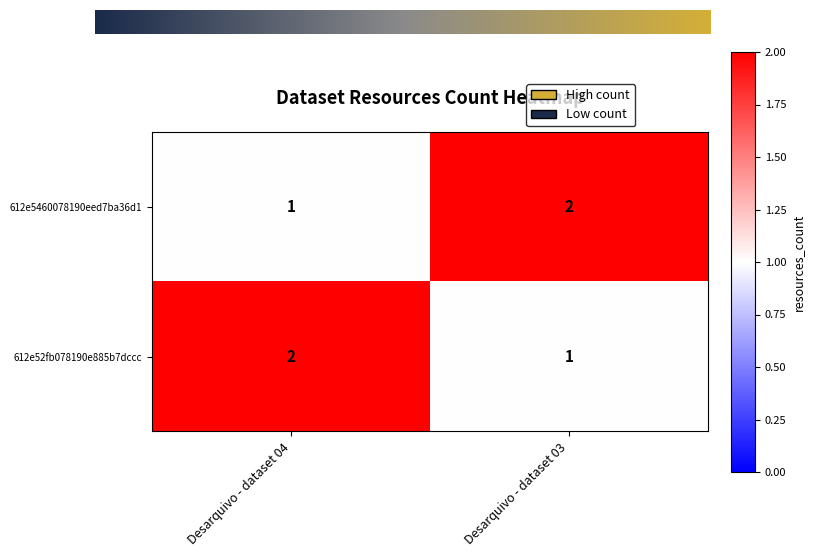

What is the lowest value of the 612e52fb078190e885b7dccc series?

1